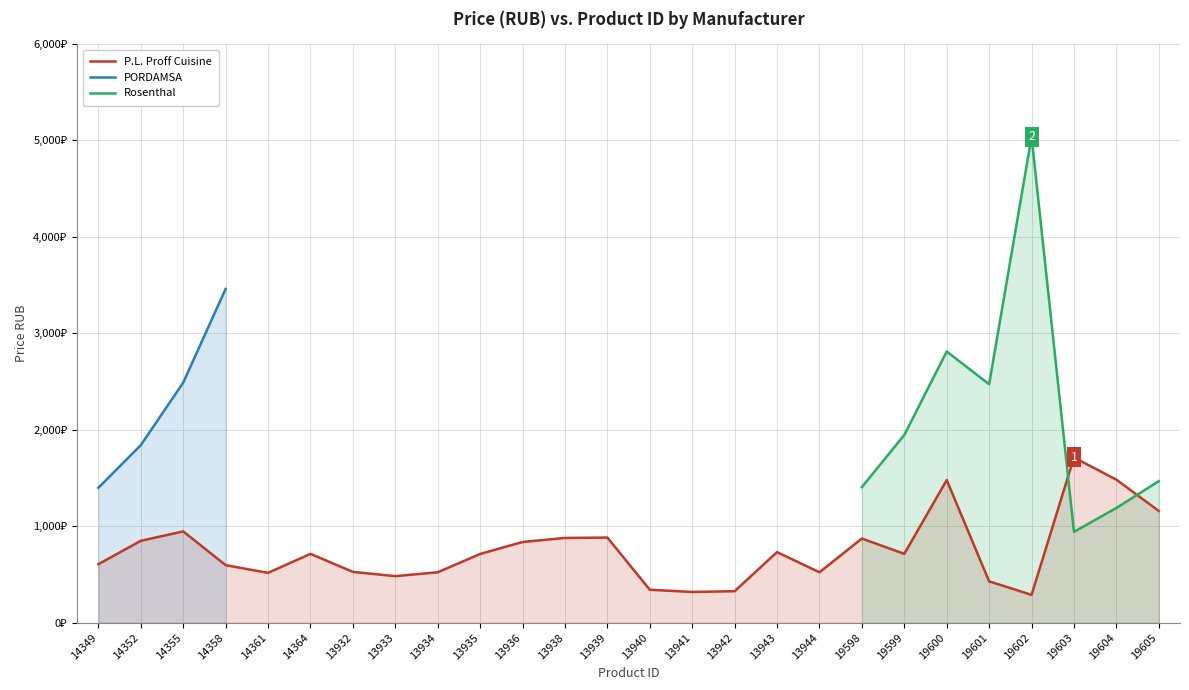

The Rosenthal series shows 8295.8 at 19602. True or false?

False